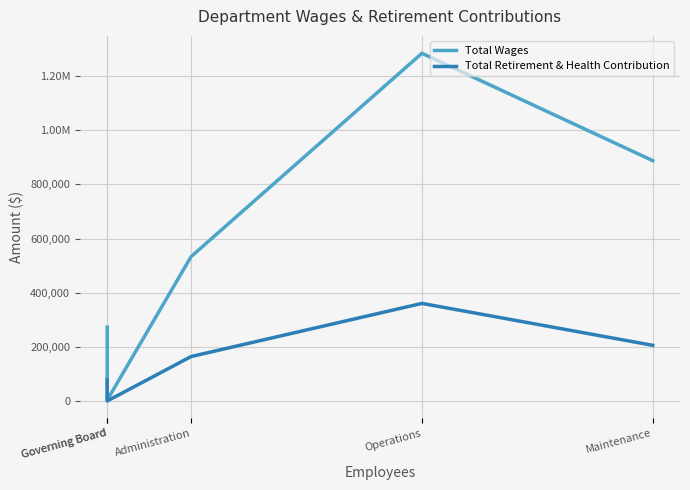

True or false: Total Retirement & Health Contribution has more than 0 points higher than both neighbors.

True